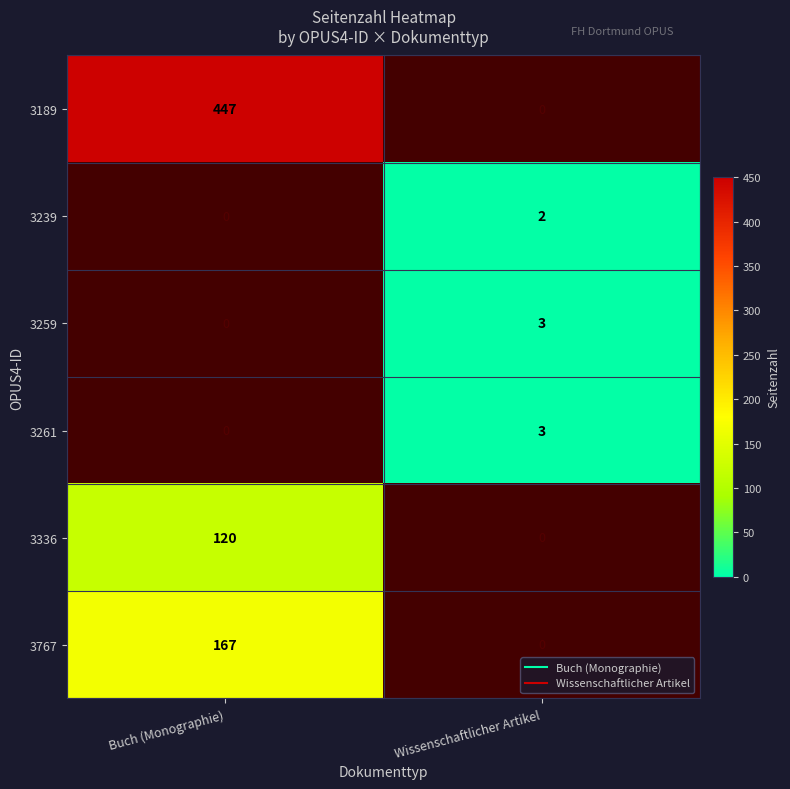

Which series has the largest range (max minus min)?

3189